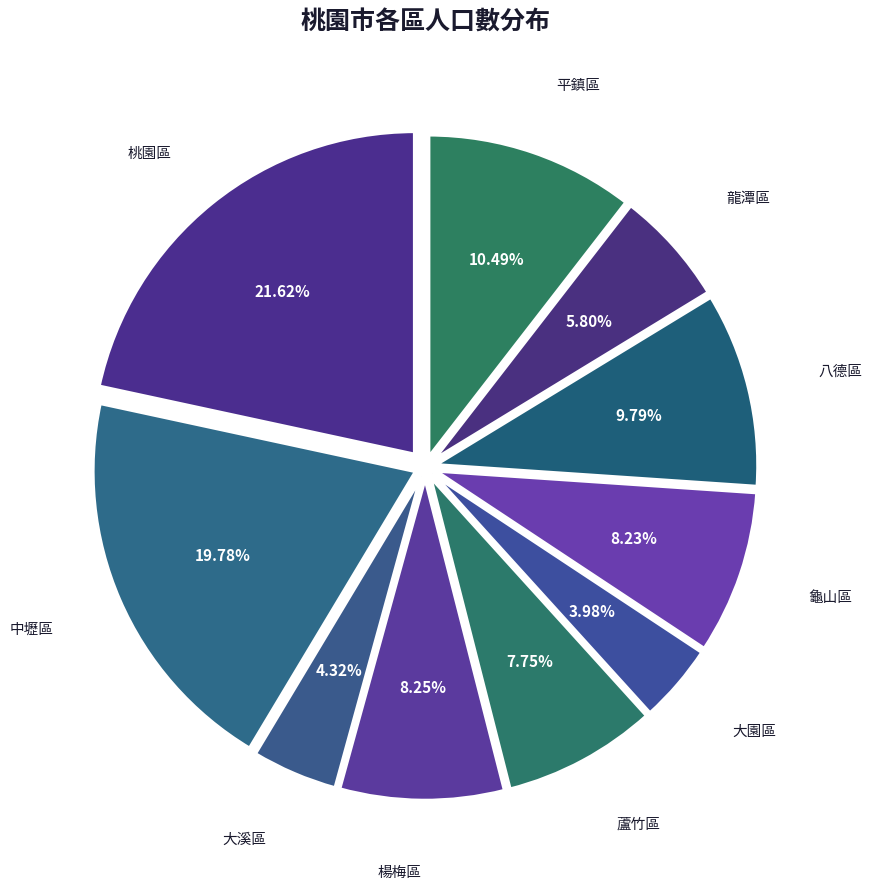

To the nearest percent, what percentage of the pie is 中壢區?

20%